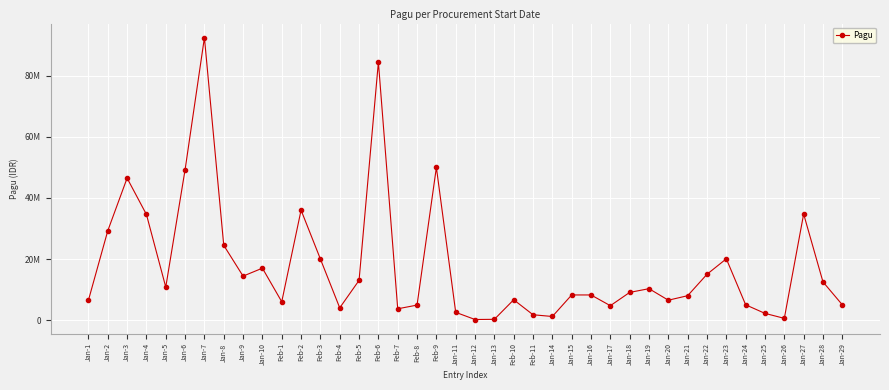

Is this an area chart (filled region under the line)?

No